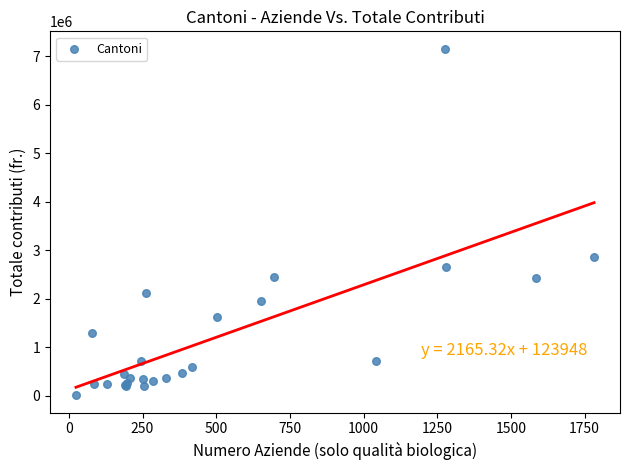

What Y value in the scatter plot is closest to 3584083?

2856636.0